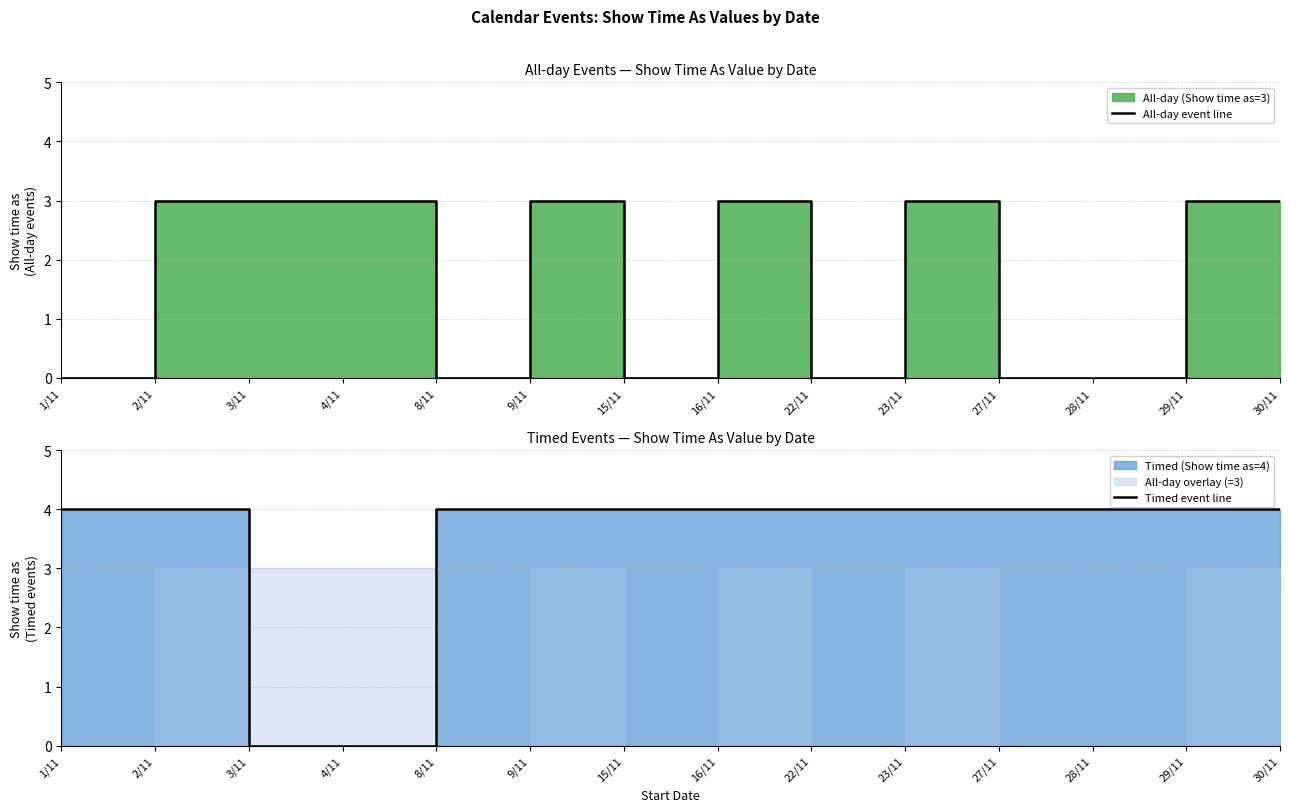

What value does the Timed event line series have at 27/11?

4